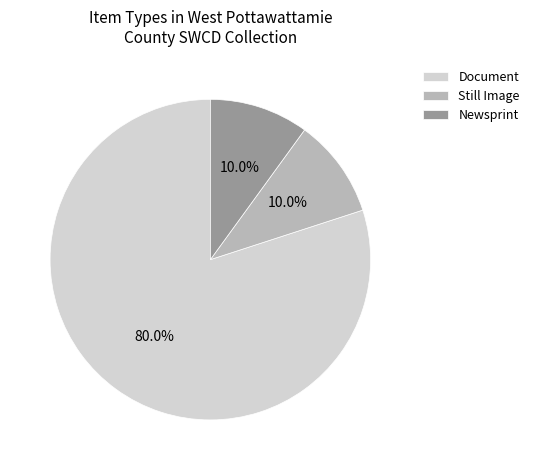

How many segments does this pie chart have?

3